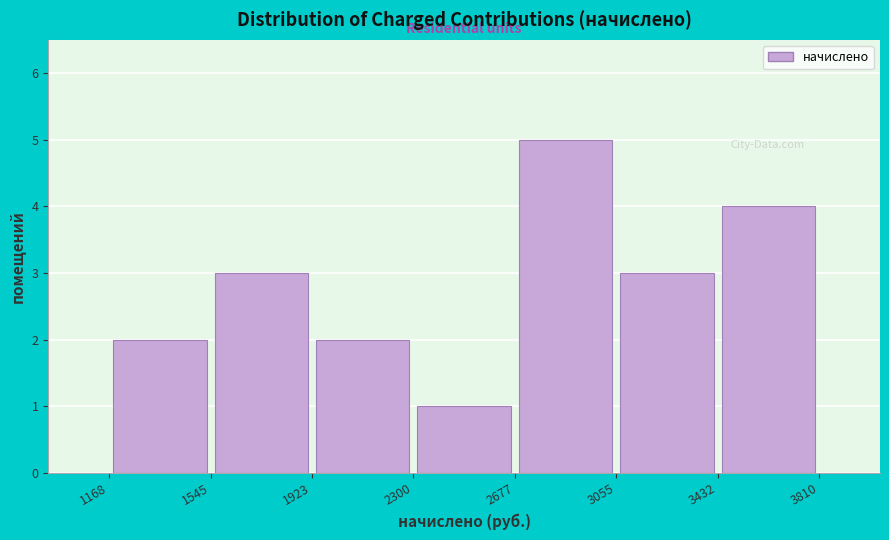

Reading left to right, transcribe this chart: for each bar, give the range it covers on the x-axis and its height. The values are not printed on the chart, so give them approximately, as read against the axis.

1168 to 1545: 2
1545 to 1923: 3
1923 to 2300: 2
2300 to 2677: 1
2677 to 3055: 5
3055 to 3432: 3
3432 to 3810: 4